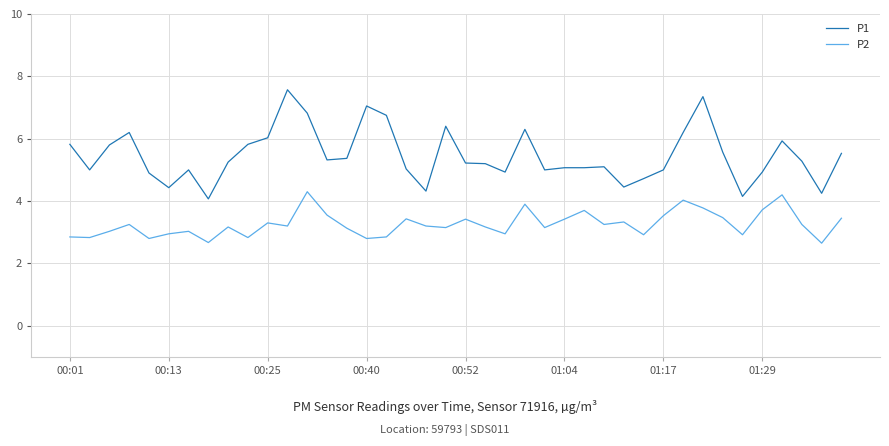

List the series in order of their peak value, highest first.

P1, P2